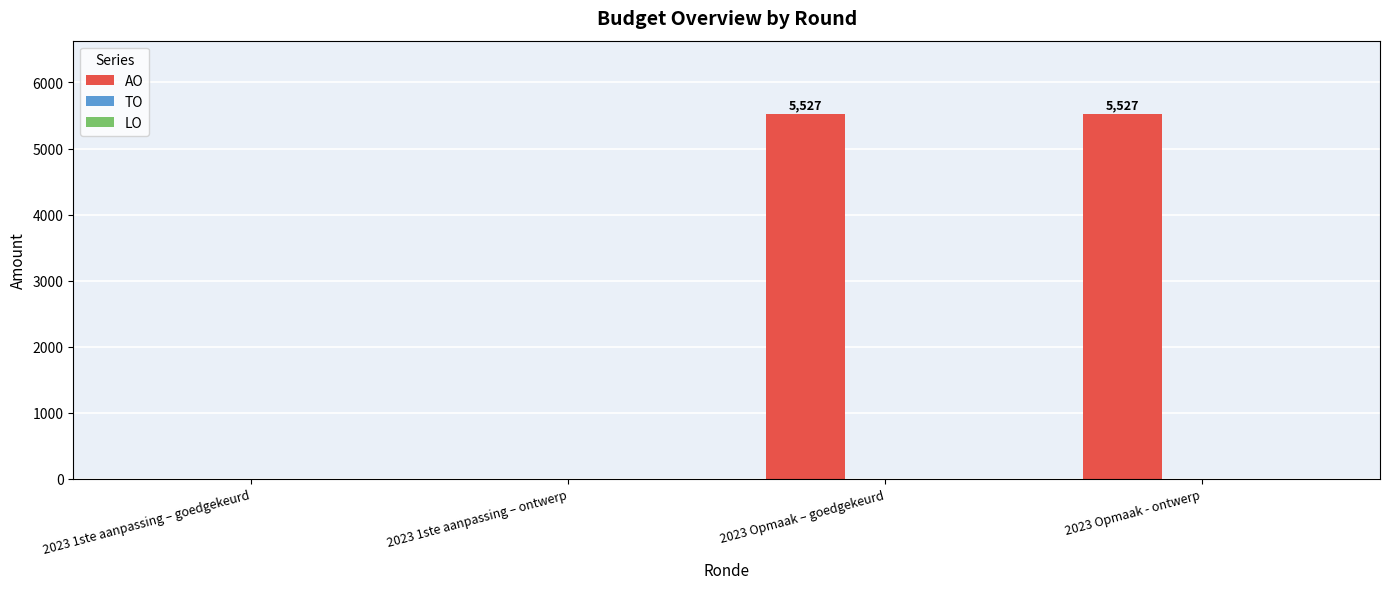

Between 2023 1ste aanpassing – ontwerp and 2023 Opmaak - ontwerp, which is larger?

2023 Opmaak - ontwerp